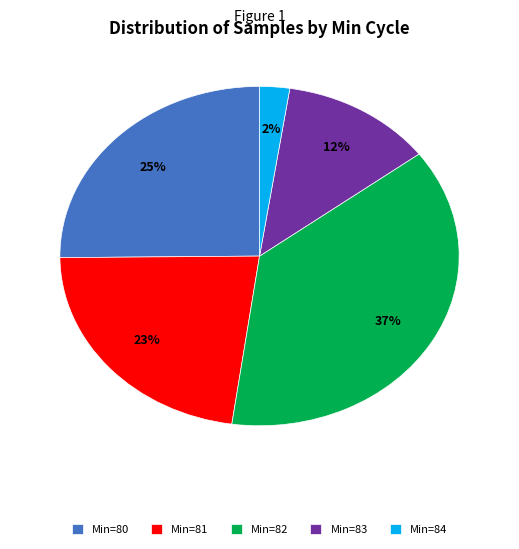

What is the largest slice in the pie chart?

Min=82